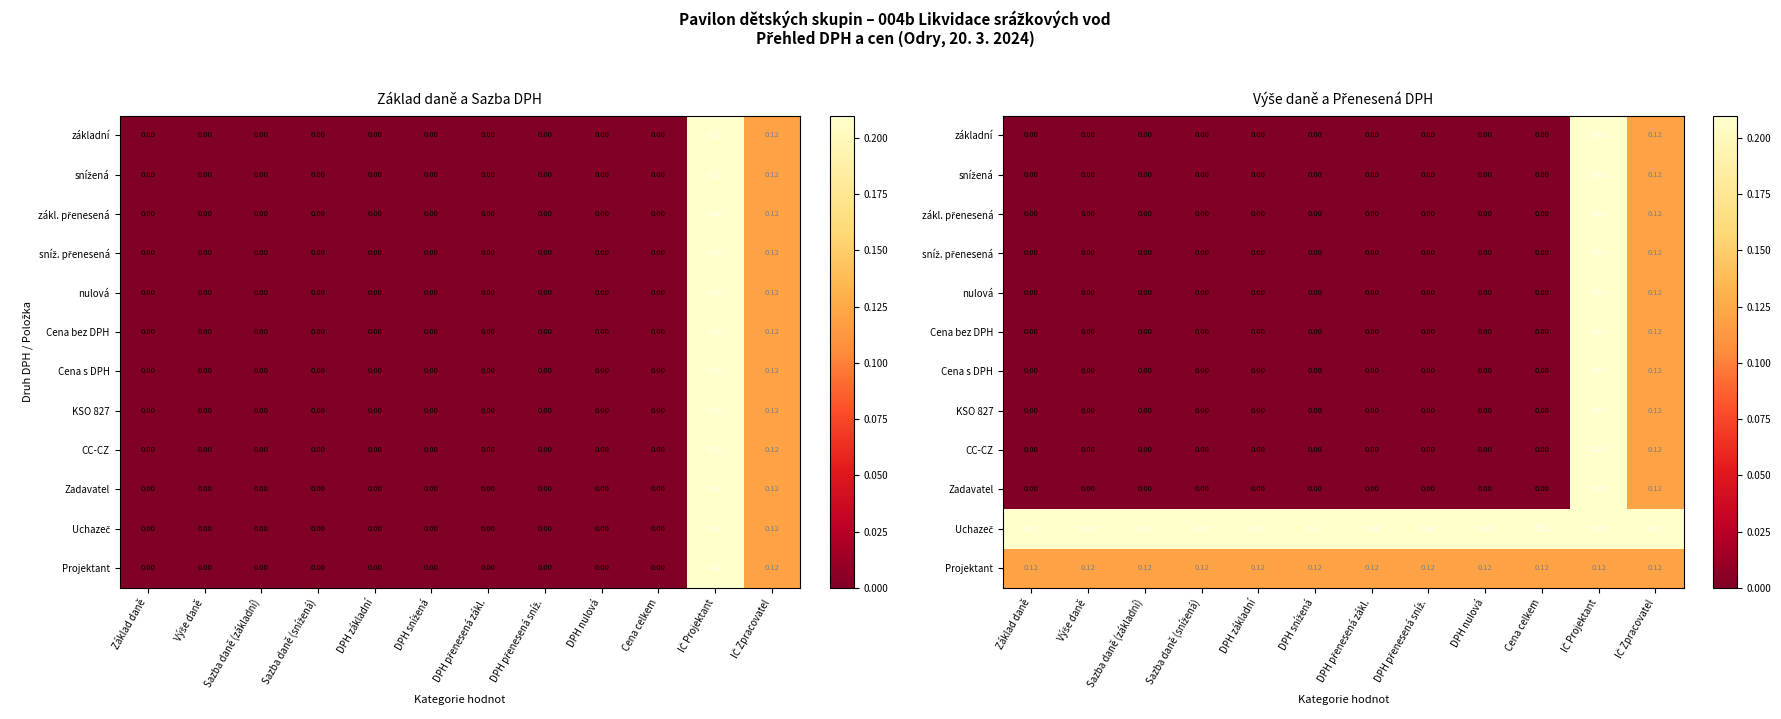

At Sazba daně (základní), list the series in order from smallest to largest.

základní, snížená, zákl. přenesená, sníž. přenesená, nulová, Cena bez DPH, Cena s DPH, KSO 827, CC-CZ, Zadavatel, Projektant, Uchazeč